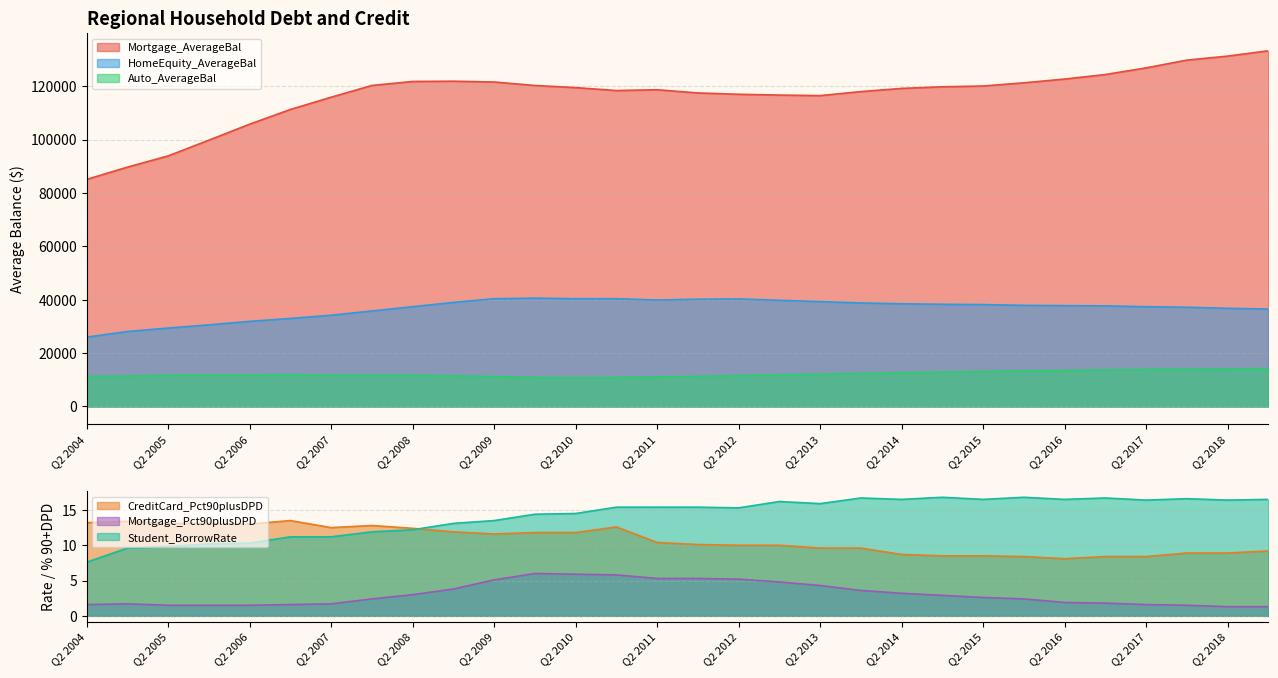

True or false: HomeEquity_AverageBal and Mortgage_Pct90plusDPD cross at least once.

False